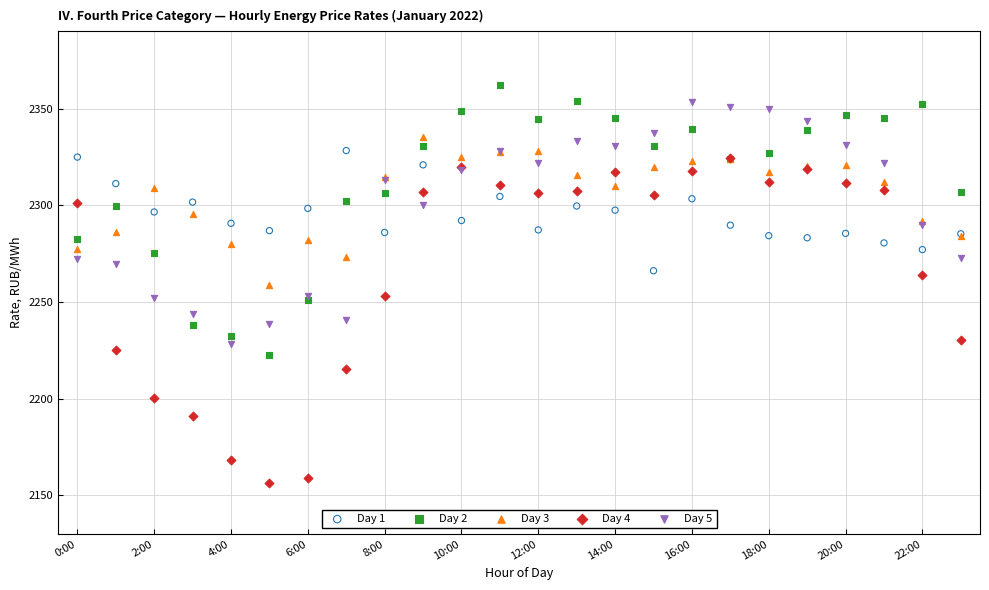

Which series contains the highest Y value?

Day 2